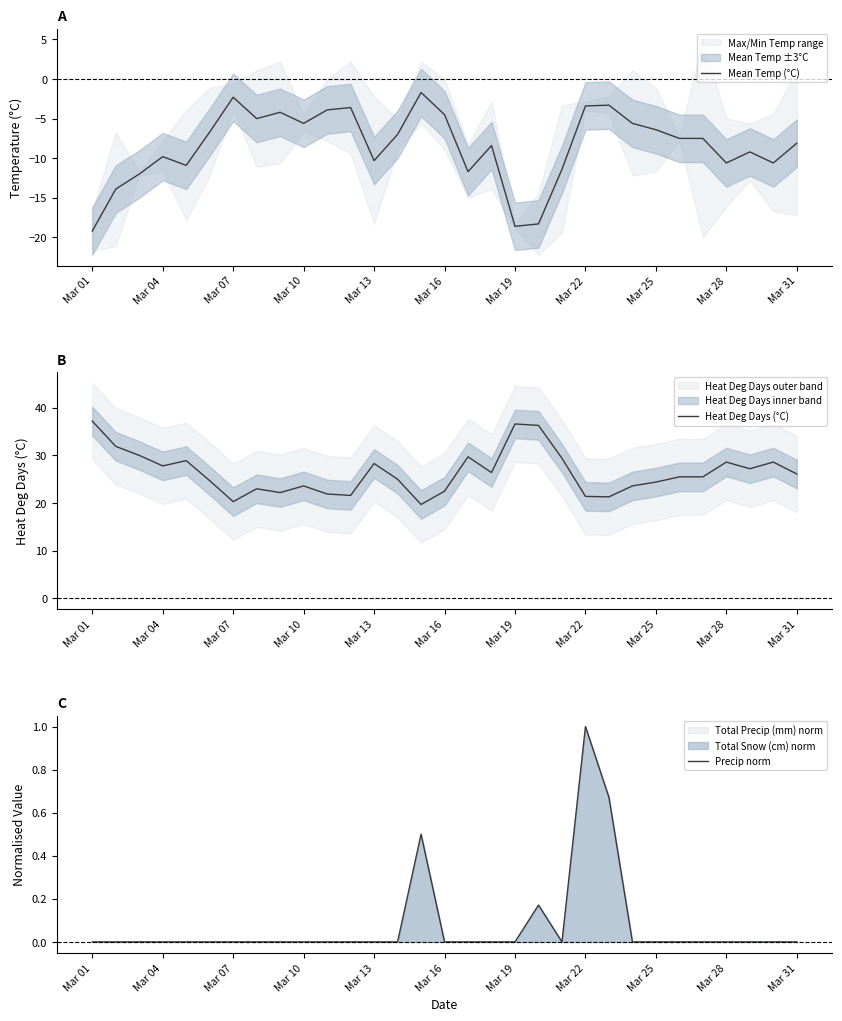

Which series has the largest total across all categories?

Heat Deg Days (°C)